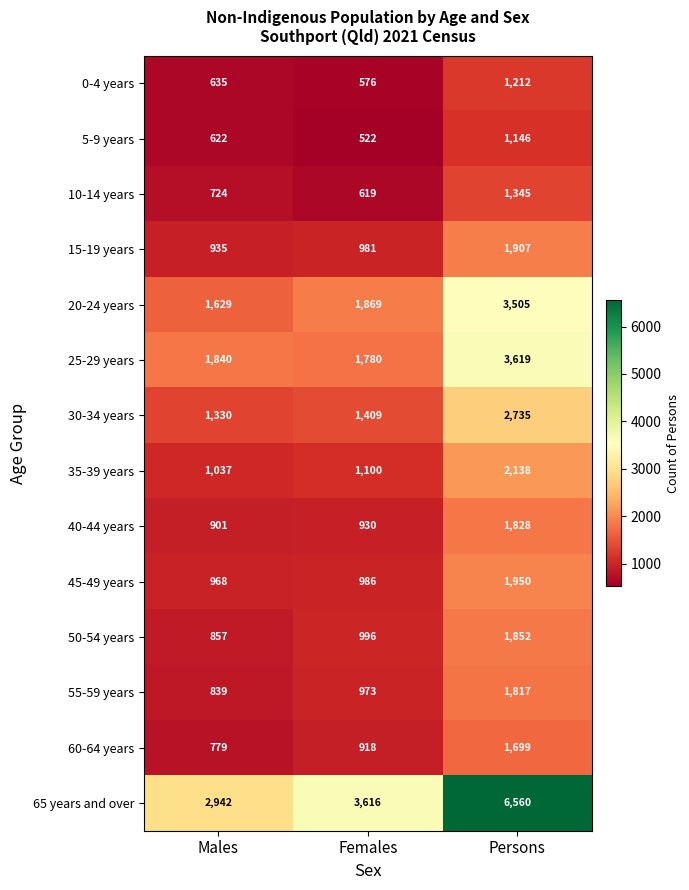

What is the average value of the 0-4 years series?

808